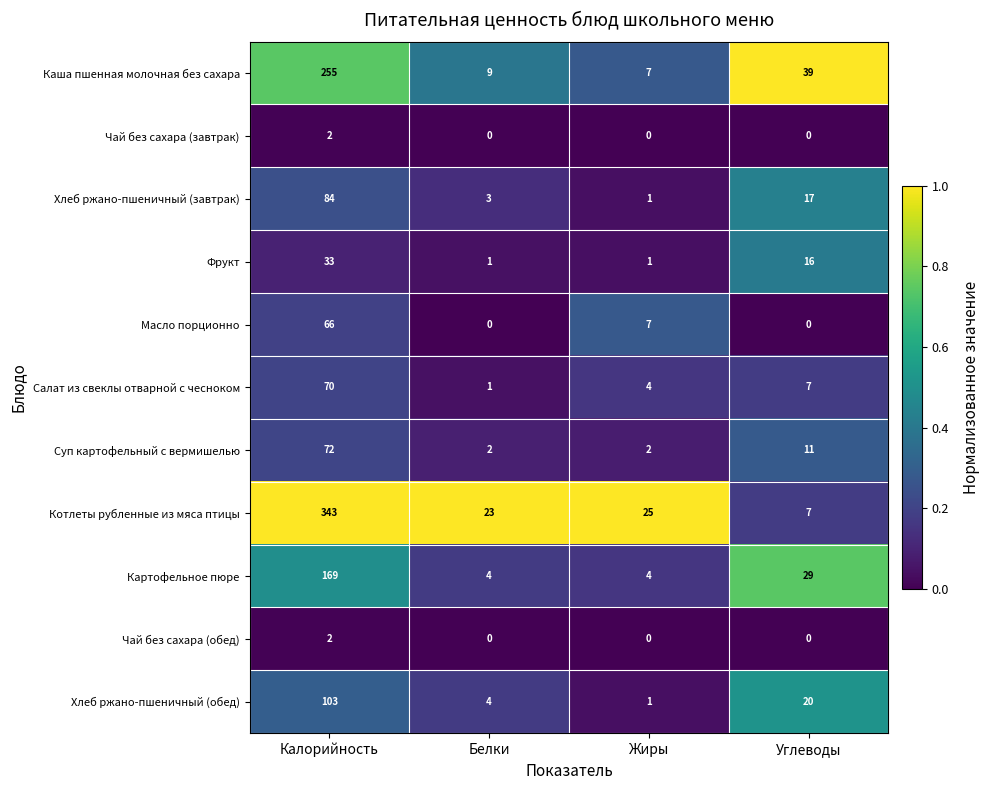

What is the spread (max minus min) of values at Углеводы?

39